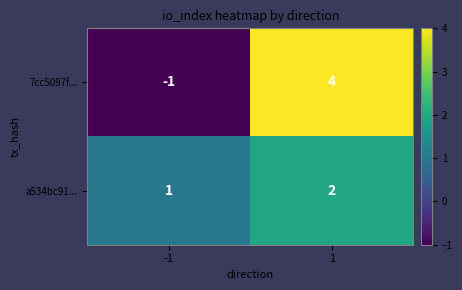

At -1, list the series in order from smallest to largest.

7cc5097f..., a534bc91...